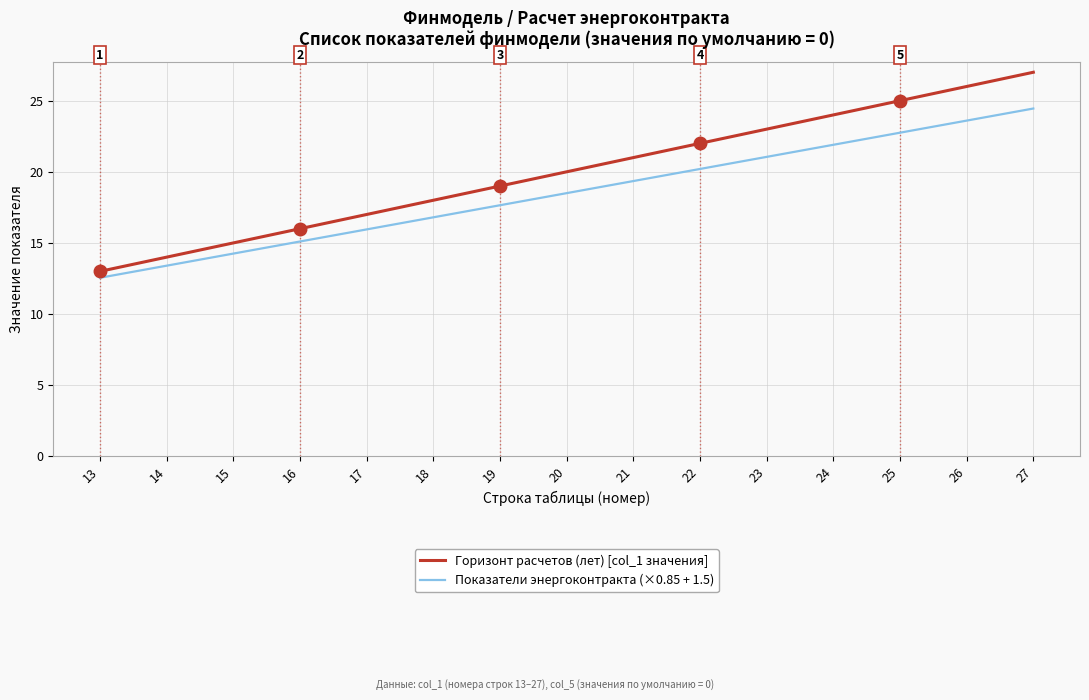

What is the sum of the Показатели энергоконтракта (×0.85 + 1.5) values at 15 and 22?

34.5